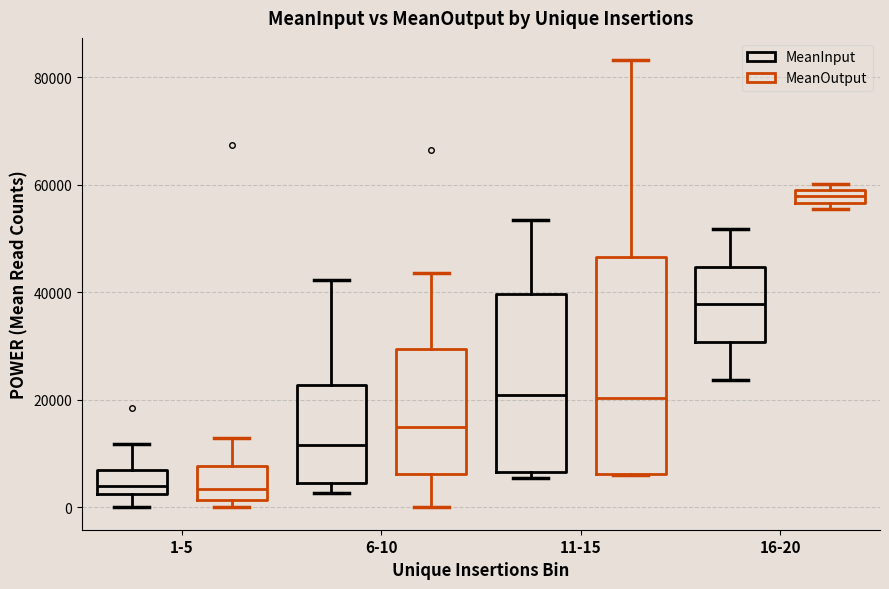

Where does the lower whisker of the box for 16-20 (MeanInput) end on the y-axis? The values are not printed on the chart, so give them approximately, as read against the axis.

24000